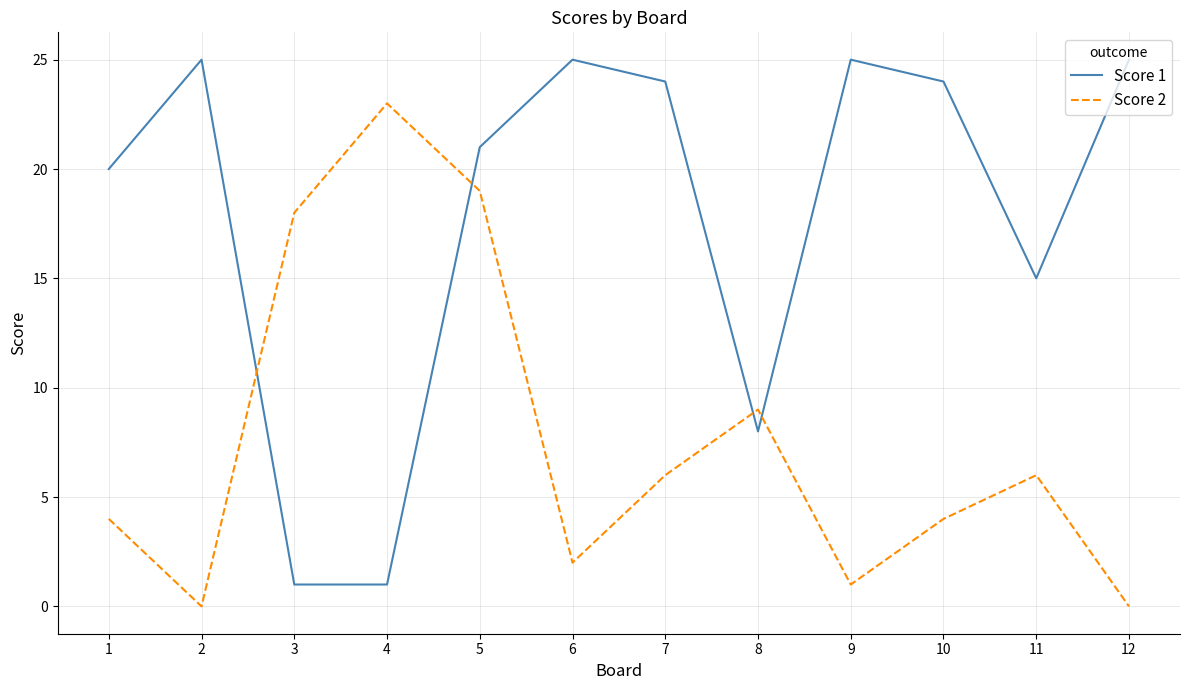

What is the total value across all series at 5?

40